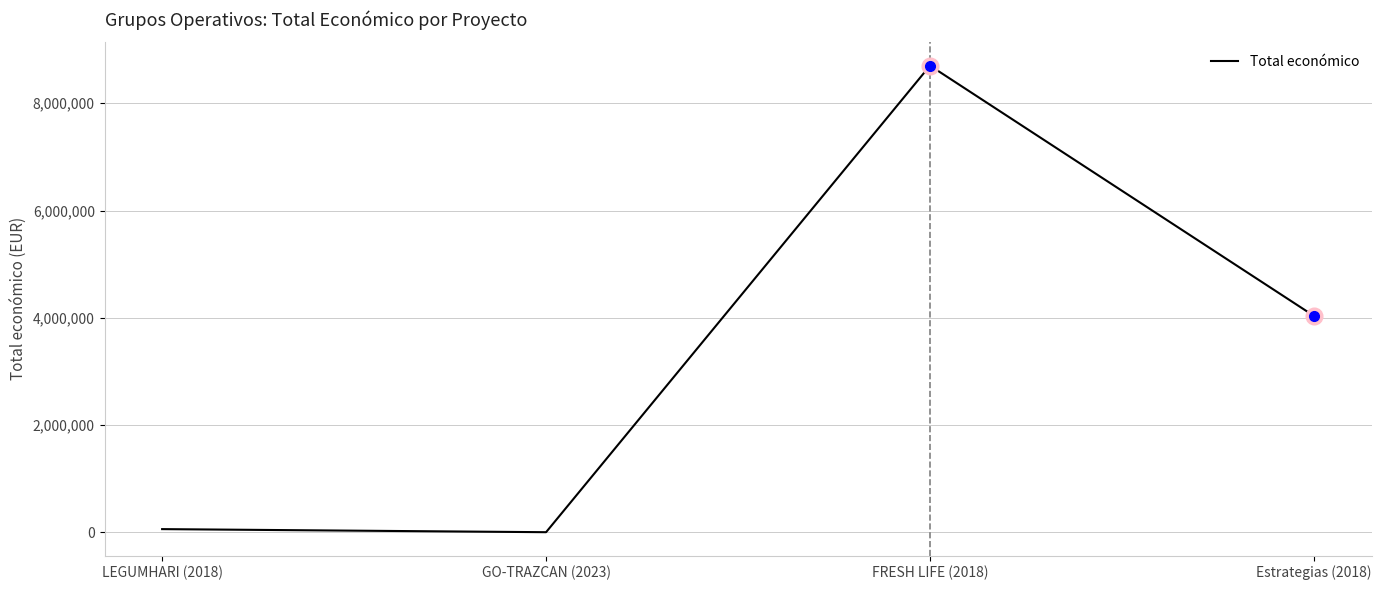

Count the number of categories in the chart.

4